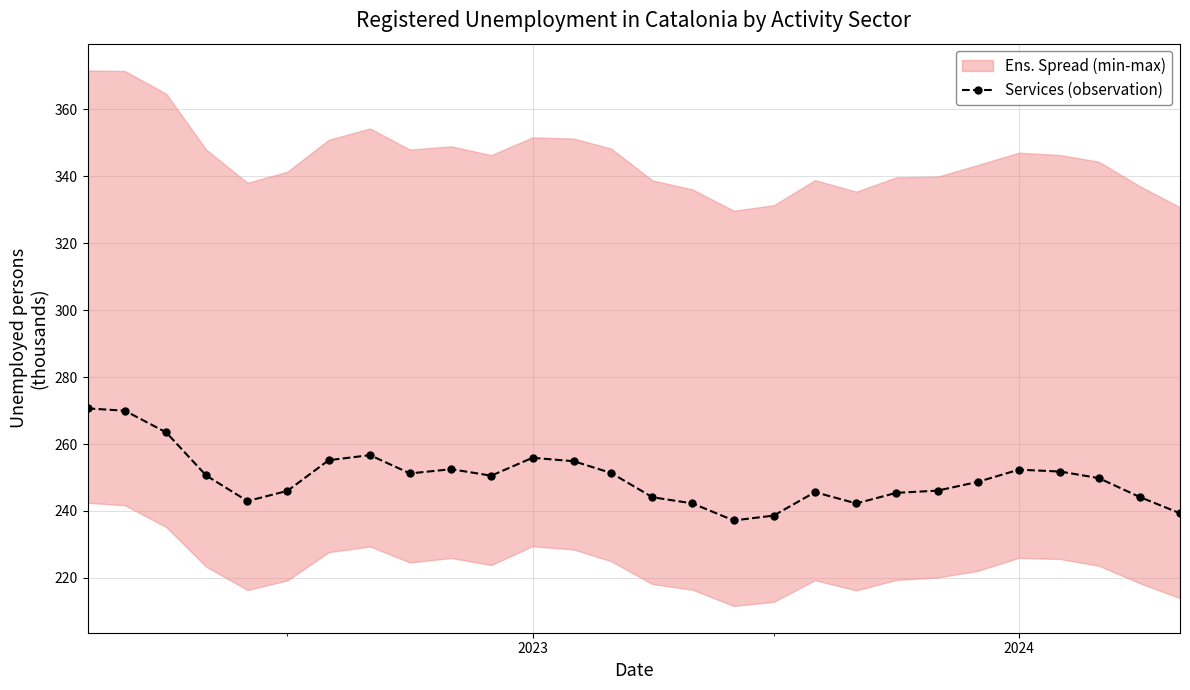

True or false: Services (observation) has more than 2 points higher than both neighbors.

True